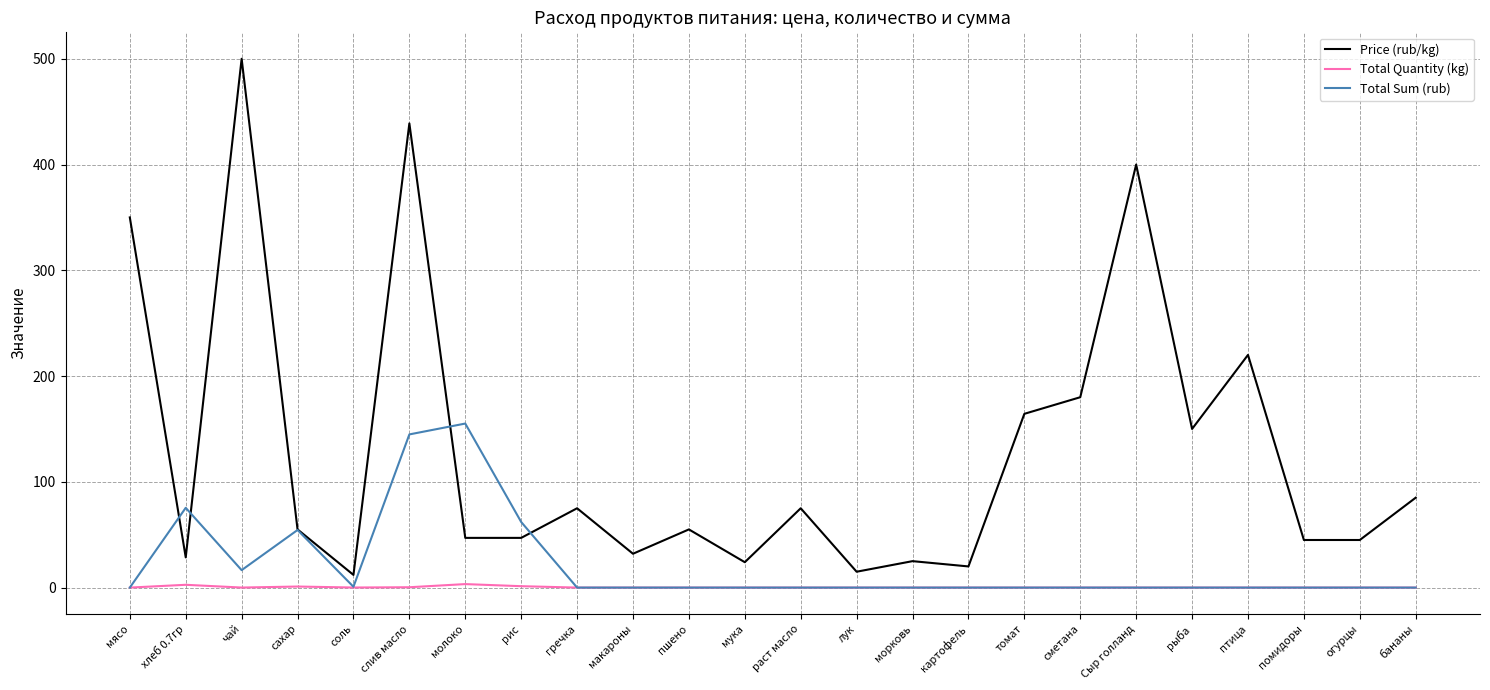

What is the lowest value of the Price (rub/kg) series?

12.0